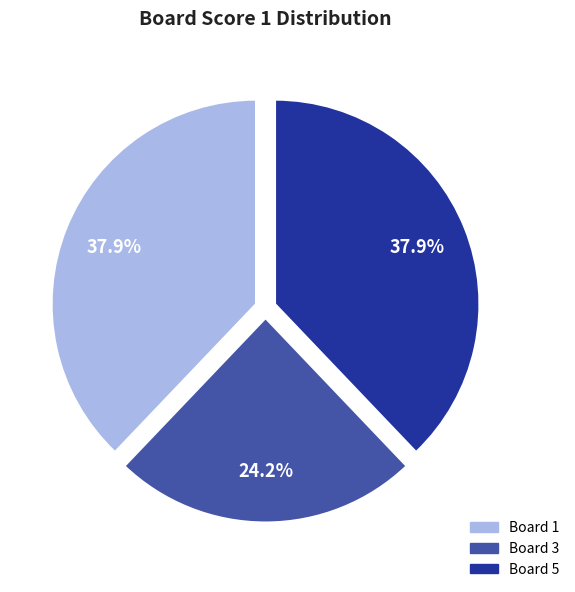

Approximately how many times larger is the value at Board 1 compared to Board 5?

1.0